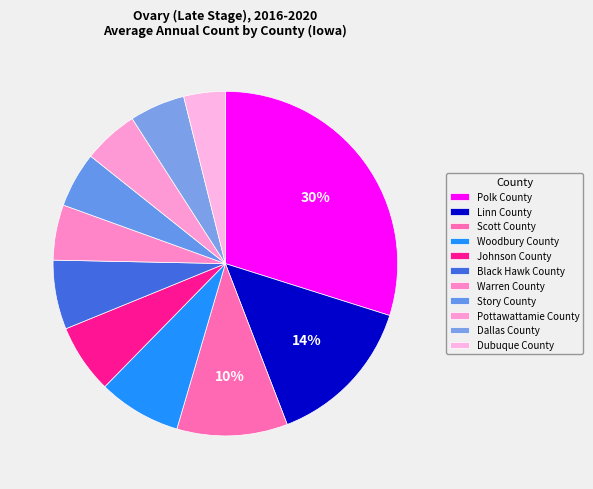

Does any single category account for the majority?

No